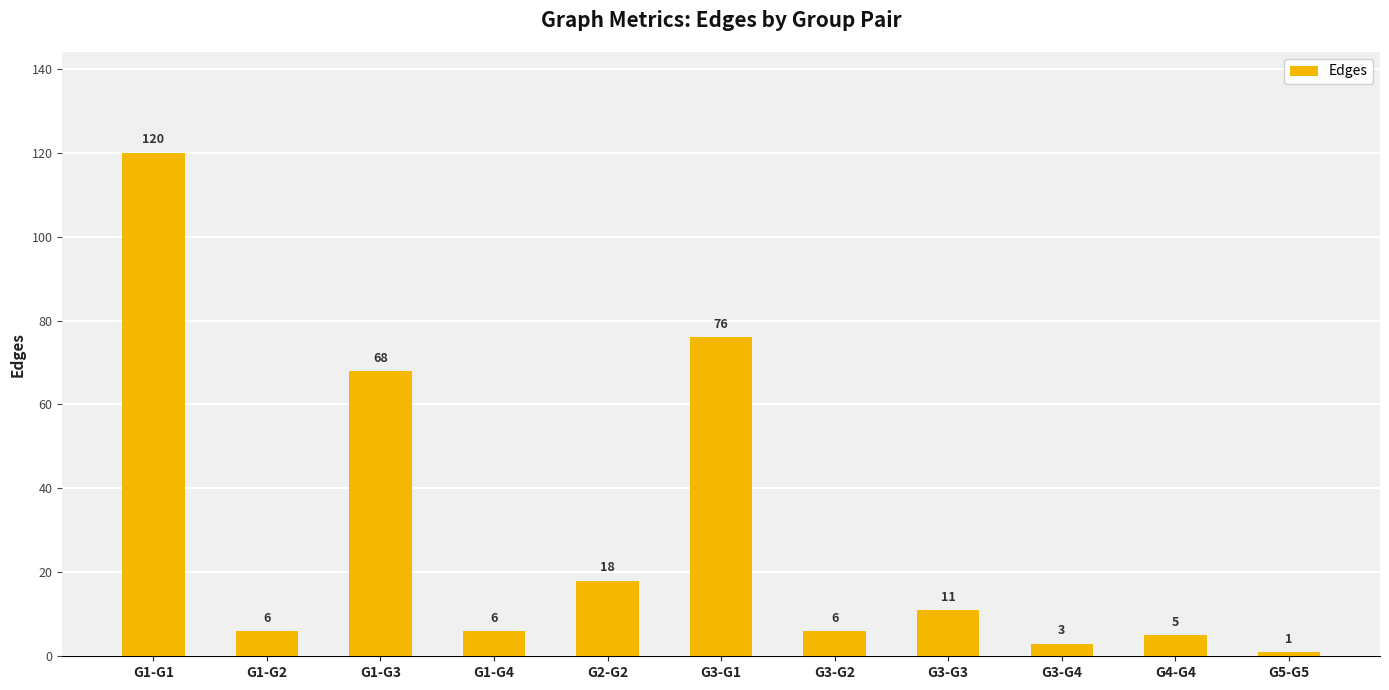

Reading left to right, extract all data points from this chart.

G1-G1=120	G1-G2=6	G1-G3=68	G1-G4=6	G2-G2=18	G3-G1=76	G3-G2=6	G3-G3=11	G3-G4=3	G4-G4=5	G5-G5=1